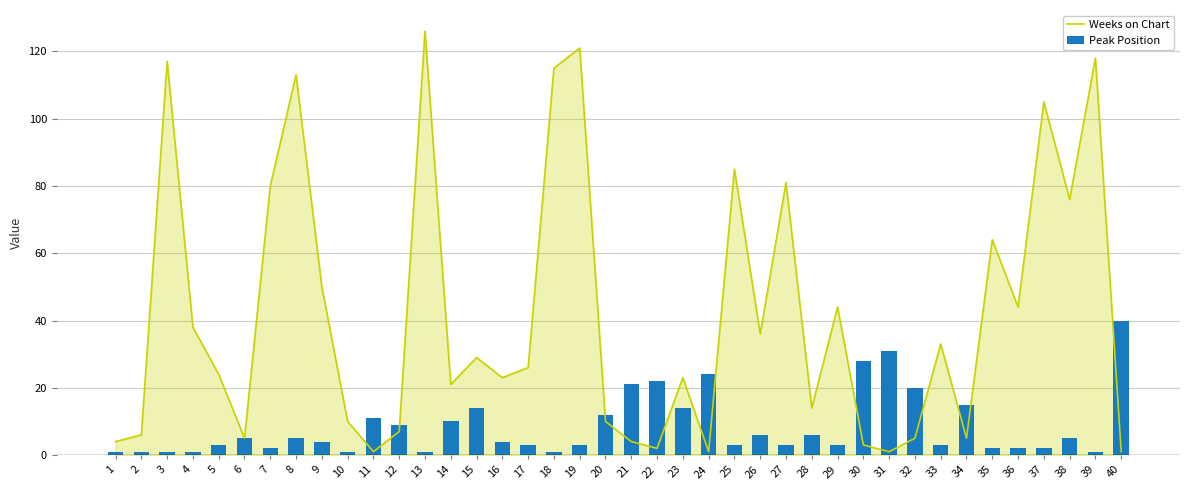

Is the value of Peak Position at 29 greater than the value of Weeks on Chart at 13?

No